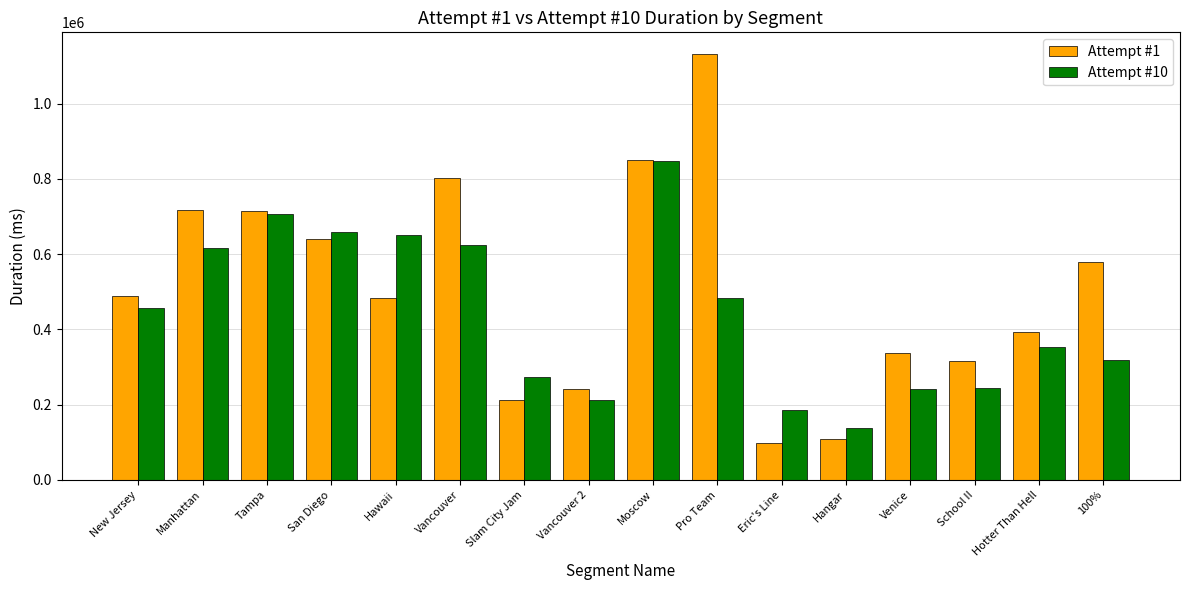

What are all the series names shown in the legend?

Attempt #1, Attempt #10